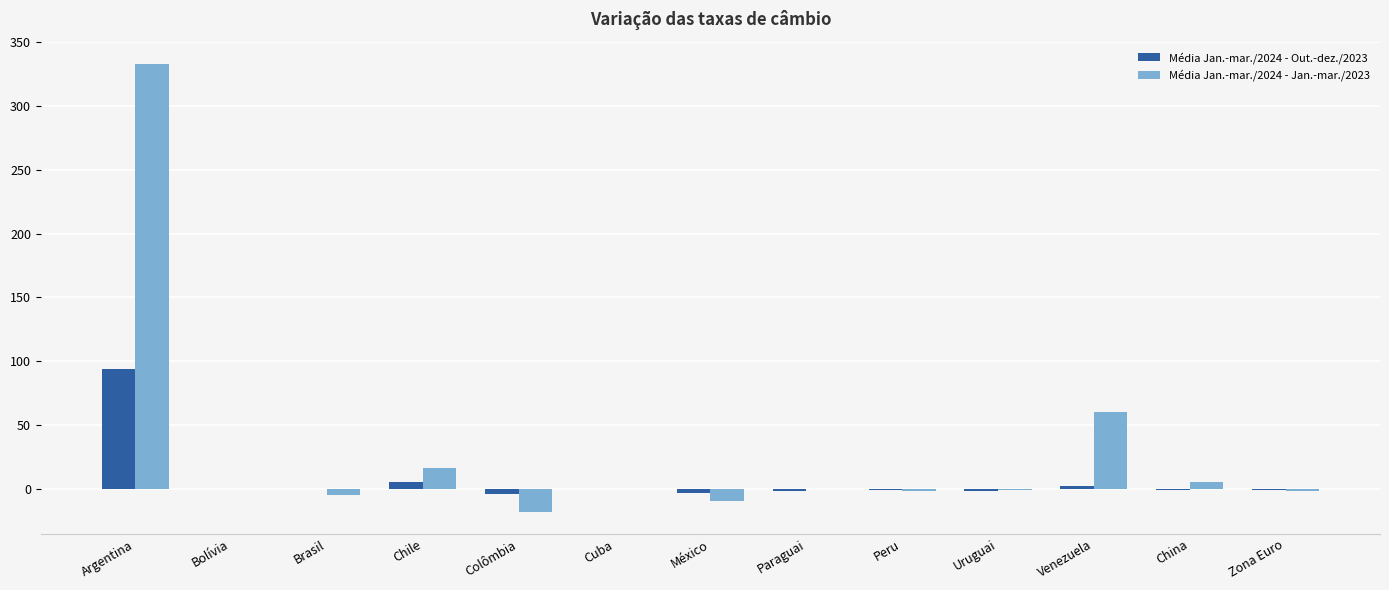

At which category is the sum across all series the highest?

Argentina